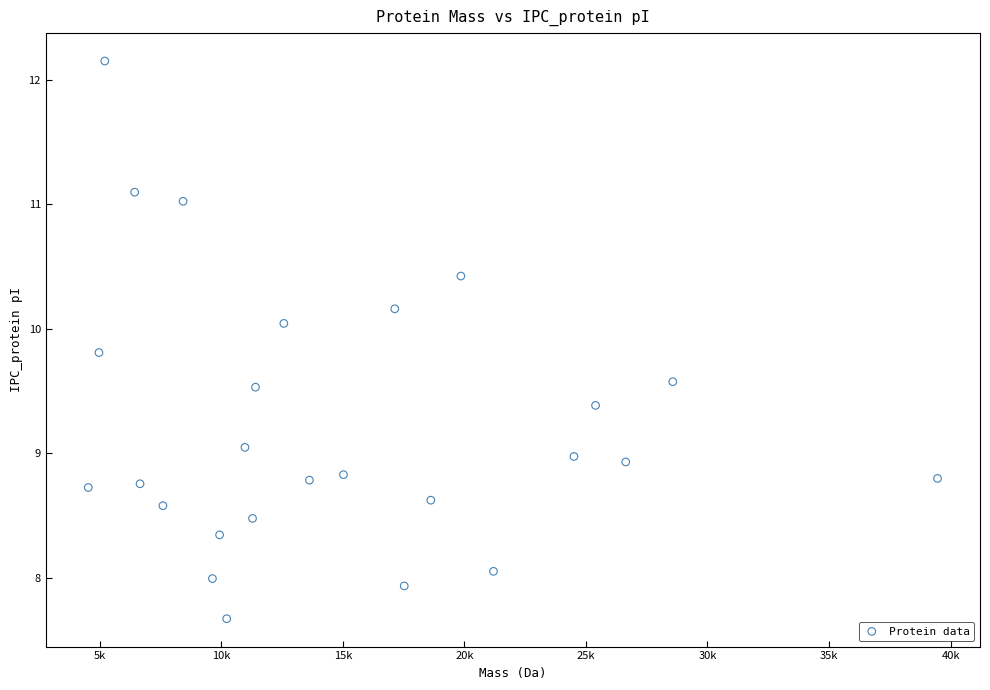

List the coordinates of all points as (X, Y) pairs, reading left to right.

(4531.4, 8.7)  (4970.9, 9.8)  (5211.1, 12.1)  (6440.2, 11.1)  (6660.5, 8.8)  (7601.6, 8.6)  (8431.6, 11.0)  (9638.3, 8.0)  (9933.4, 8.3)  (10224.8, 7.7)  (10975.6, 9.0)  (11287.7, 8.5)  (11409.9, 9.5)  (12575.6, 10.0)  (13628.7, 8.8)  (15029.6, 8.8)  (17138.4, 10.2)  (17527.8, 7.9)  (18620.5, 8.6)  (19856.3, 10.4)  (21198.2, 8.1)  (24508.0, 9.0)  (25396.0, 9.4)  (26638.0, 8.9)  (28572.3, 9.6)  (39462.0, 8.8)